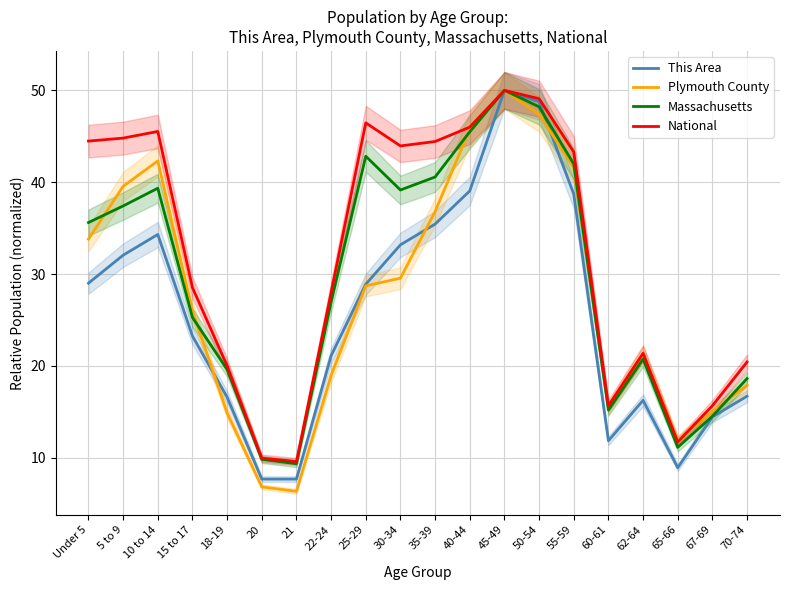

Reading left to right, extract all data points from this chart.

This Area: Under 5=29.0	5 to 9=32.1	10 to 14=34.3	15 to 17=23.3	18-19=16.6	20=7.7	21=7.7	22-24=21.1	25-29=28.9	30-34=33.2	35-39=35.4	40-44=39.1	45-49=50.0	50-54=48.8	55-59=38.7	60-61=11.9	62-64=16.3	65-66=8.9	67-69=14.4	70-74=16.7
Plymouth County: Under 5=33.8	5 to 9=39.6	10 to 14=42.3	15 to 17=26.0	18-19=14.9	20=6.8	21=6.3	22-24=19.0	25-29=28.7	30-34=29.6	35-39=36.8	40-44=45.8	45-49=50.0	50-54=47.4	55-59=41.6	60-61=15.4	62-64=21.3	65-66=11.9	67-69=15.0	70-74=17.9
Massachusetts: Under 5=35.6	5 to 9=37.4	10 to 14=39.3	15 to 17=25.3	18-19=19.6	20=9.8	21=9.3	22-24=27.0	25-29=42.8	30-34=39.2	35-39=40.6	40-44=45.5	45-49=50.0	50-54=48.2	55-59=42.0	60-61=15.2	62-64=20.8	65-66=11.1	67-69=14.5	70-74=18.6
National: Under 5=44.5	5 to 9=44.8	10 to 14=45.5	15 to 17=28.5	18-19=20.0	20=10.0	21=9.6	22-24=28.0	25-29=46.5	30-34=44.0	35-39=44.4	40-44=46.0	45-49=50.0	50-54=49.1	55-59=43.3	60-61=15.7	62-64=21.4	65-66=11.7	67-69=15.7	70-74=20.4